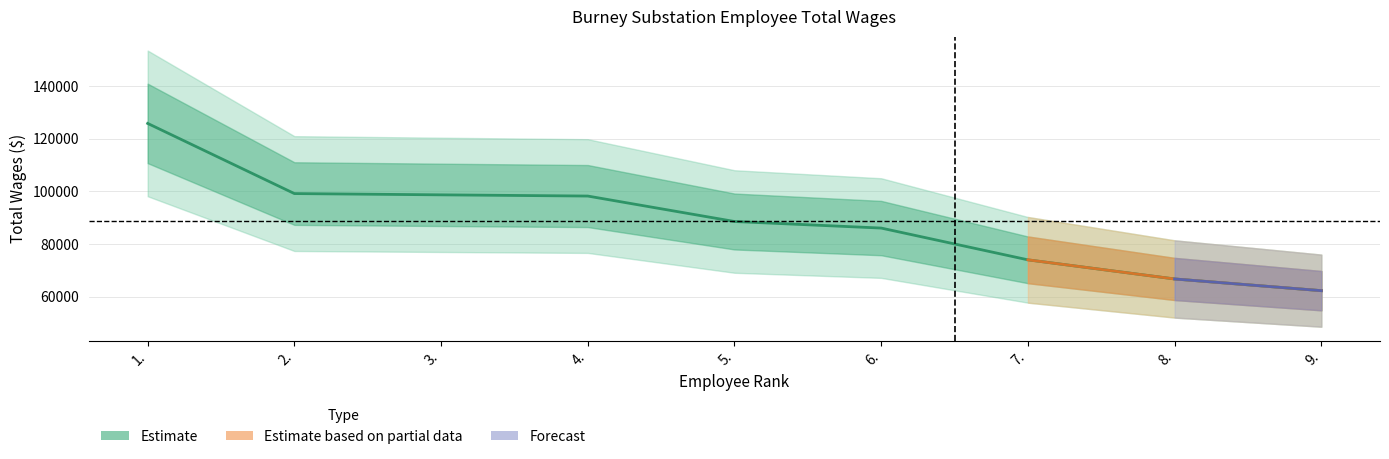

The chart shows a value of 86004 at 6.. True or false?

True